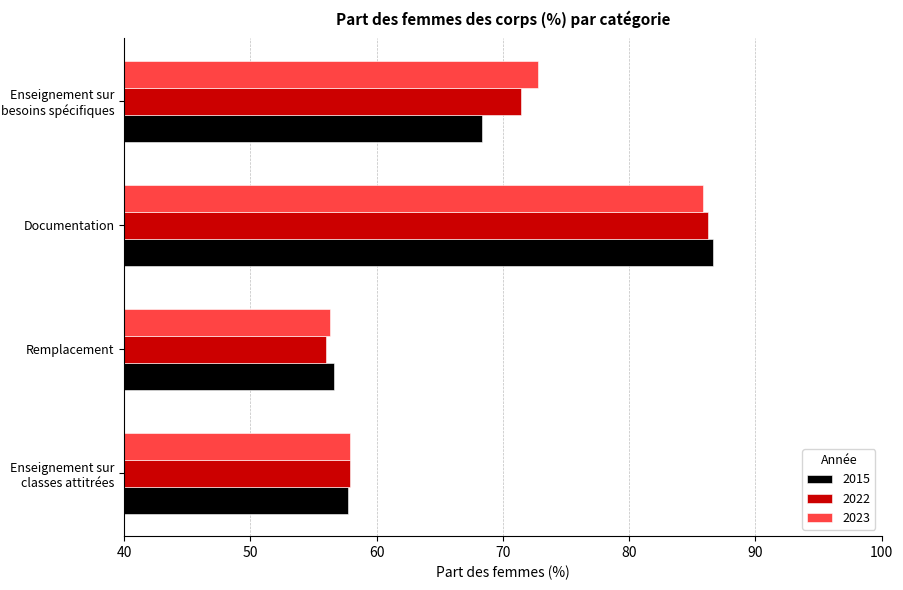

At which category is the sum across all series the highest?

Documentation